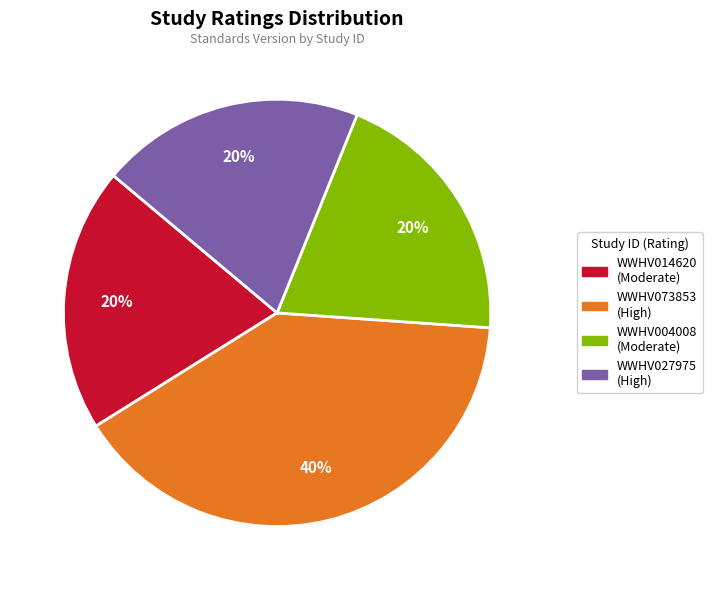

Does WWHV027975 account for over 50% of the chart?

No